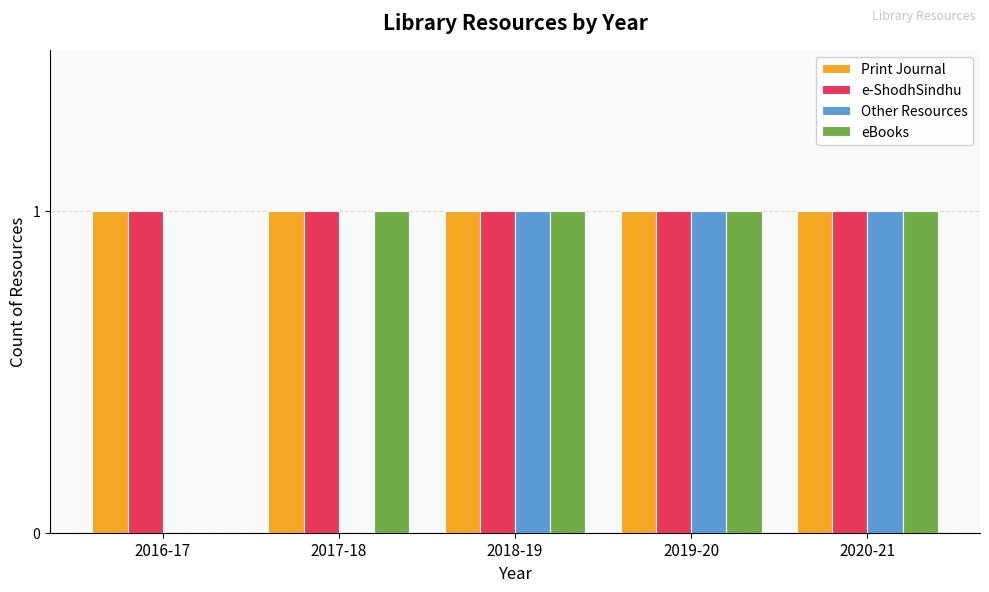

The Other Resources series shows 2 at 2020-21. True or false?

False